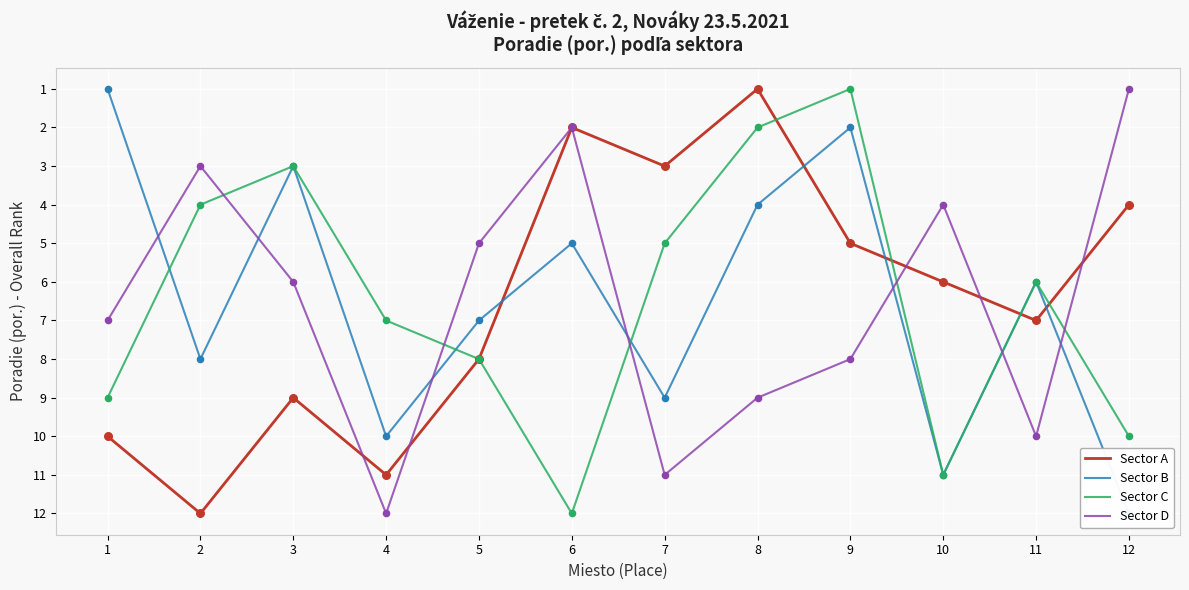

What is the total value across all series at 4?

40